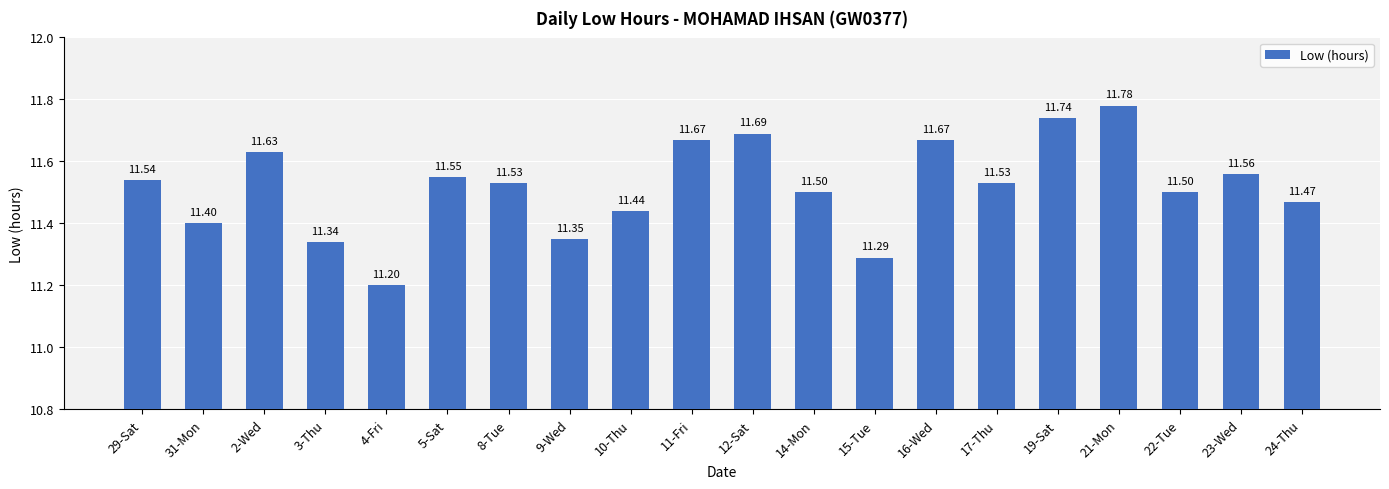

What is the difference between the second highest and minimum values?

0.5